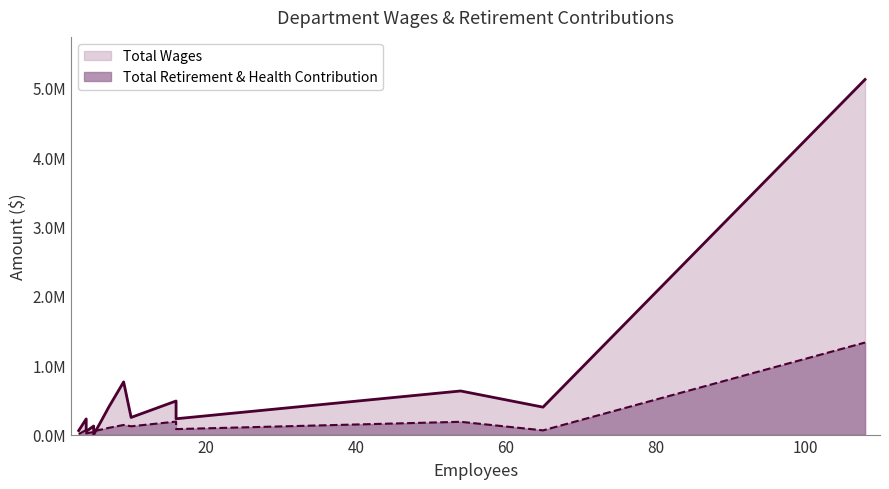

The value of Total Retirement & Health Contribution at Teacher is 380202. True or false?

False